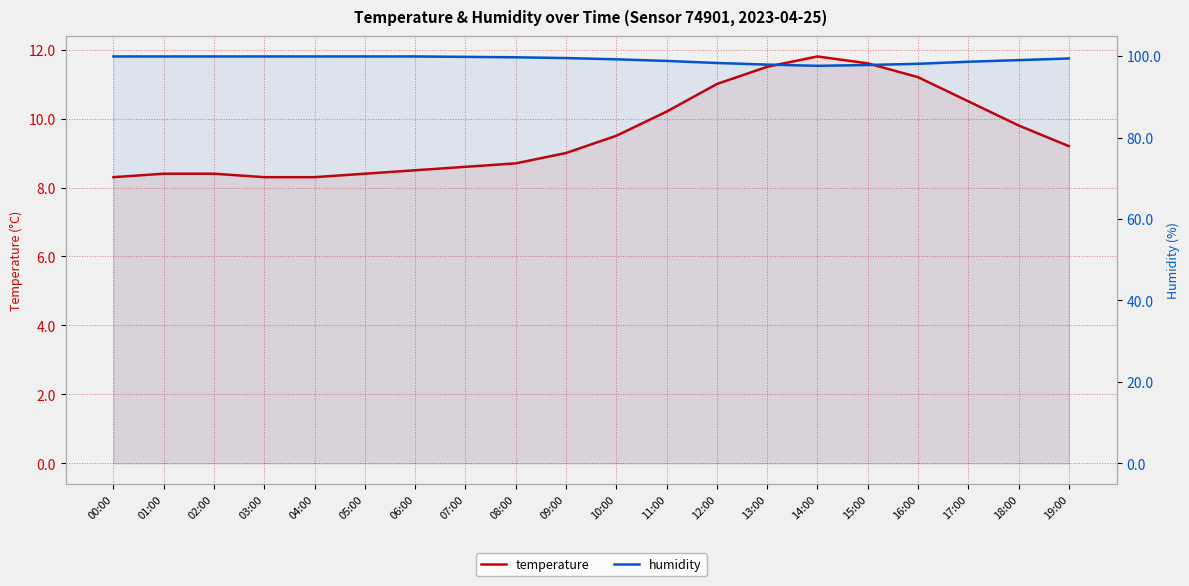

How many lines are shown in the chart?

2